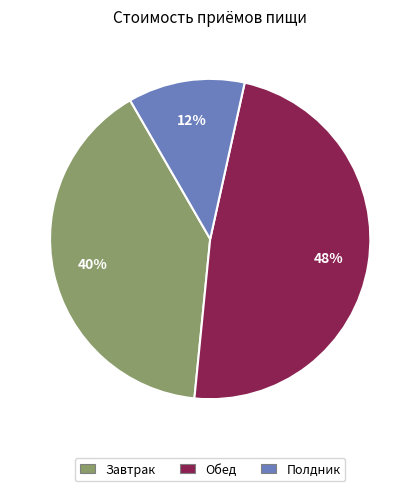

Is there any slice that represents more than half of the pie?

No